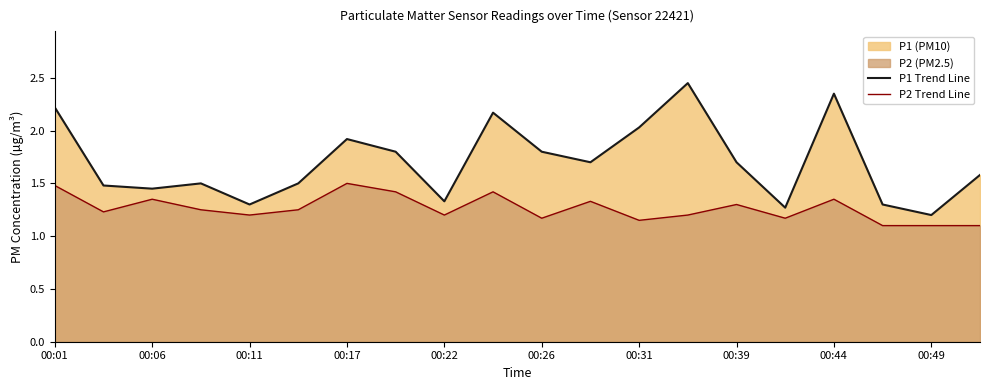

Reading left to right, list all the values displayed in this chart.

P1 Trend Line: 2.2	1.5	1.4	1.5	1.3	1.5	1.9	1.8	1.3	2.2	1.8	1.7	2.0	2.5	1.7	1.3	2.4	1.3	1.2	1.6
P2 Trend Line: 1.5	1.2	1.4	1.2	1.2	1.2	1.5	1.4	1.2	1.4	1.2	1.3	1.1	1.2	1.3	1.2	1.4	1.1	1.1	1.1